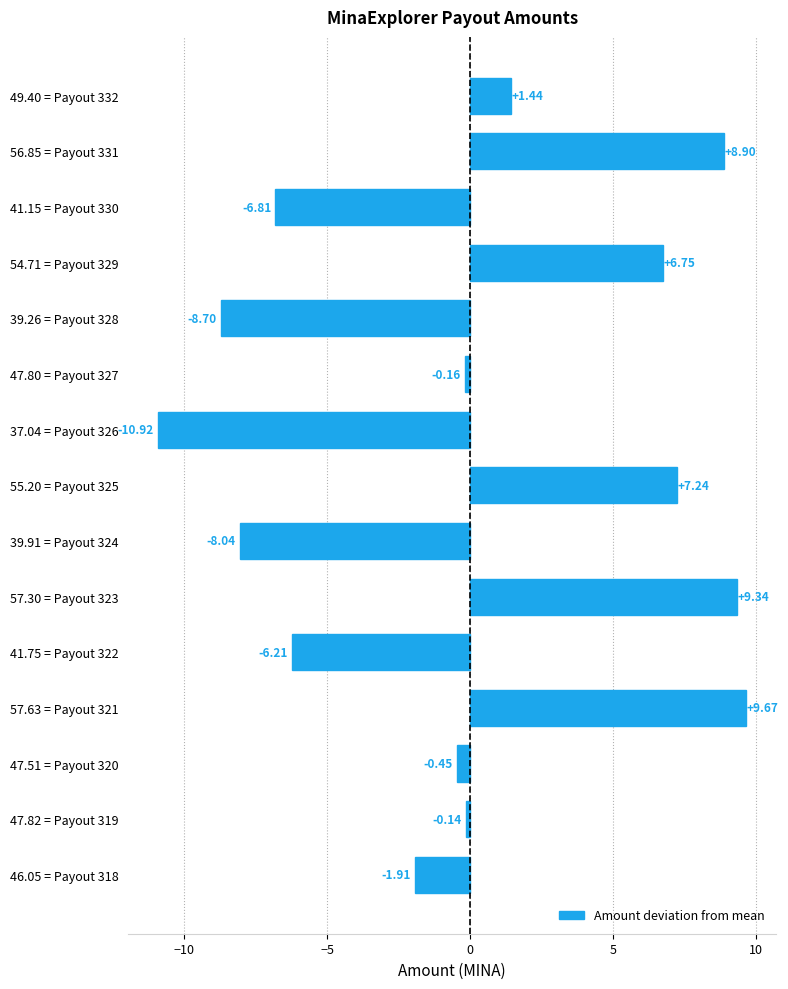

What is the difference between the second highest and second lowest values?

18.0